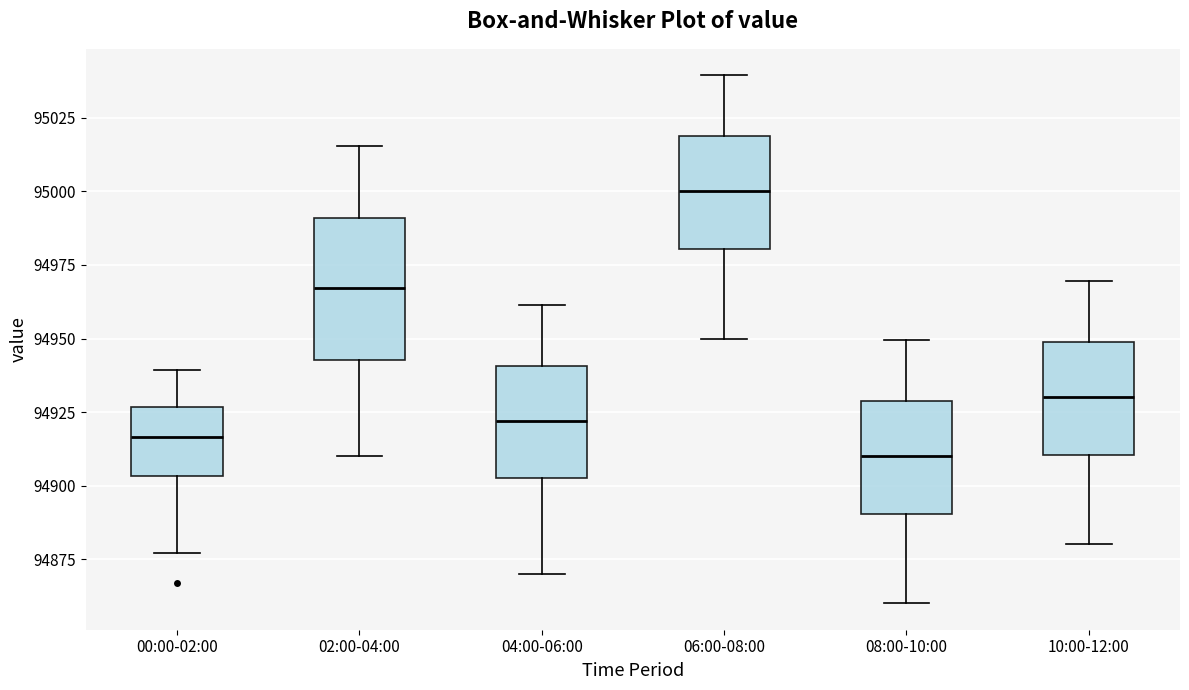

Which box's median line is the highest?

06:00-08:00